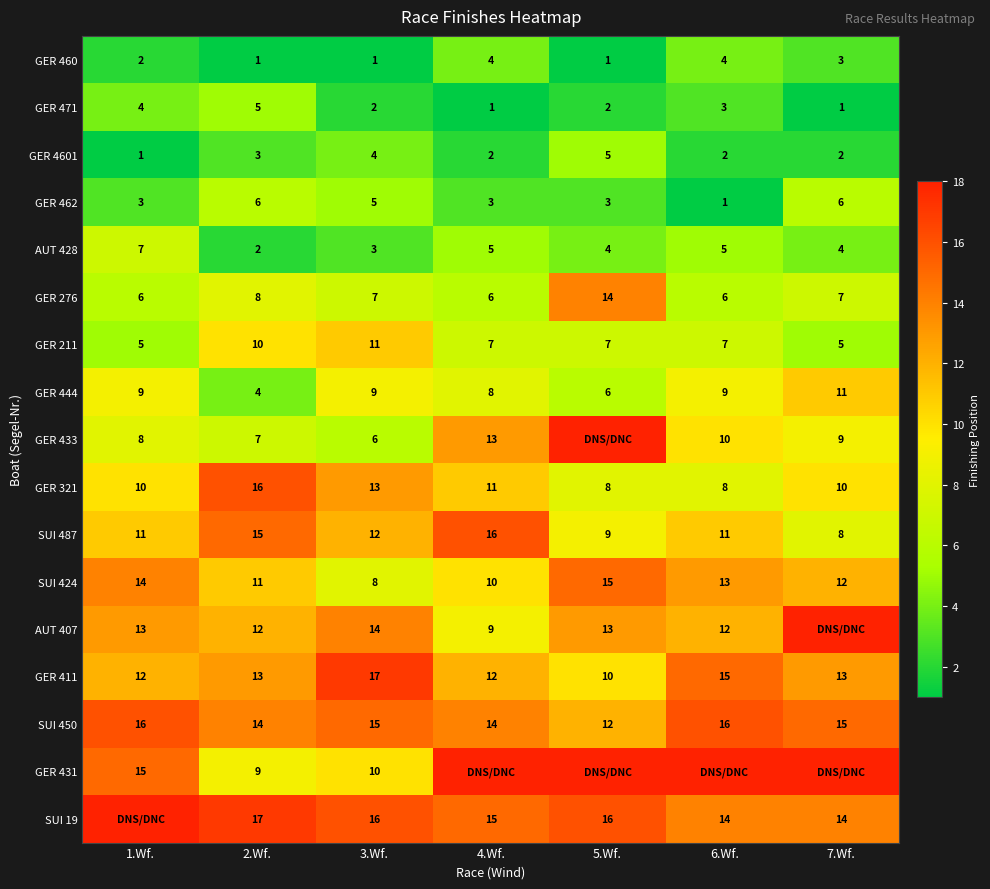

What is the highest value of the GER 471 series?

5